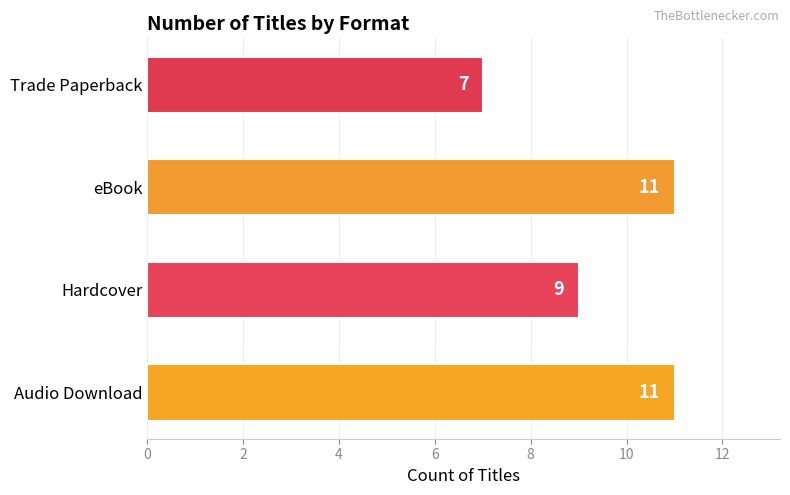

What is the ratio of the value at Hardcover to the value at eBook?

0.8